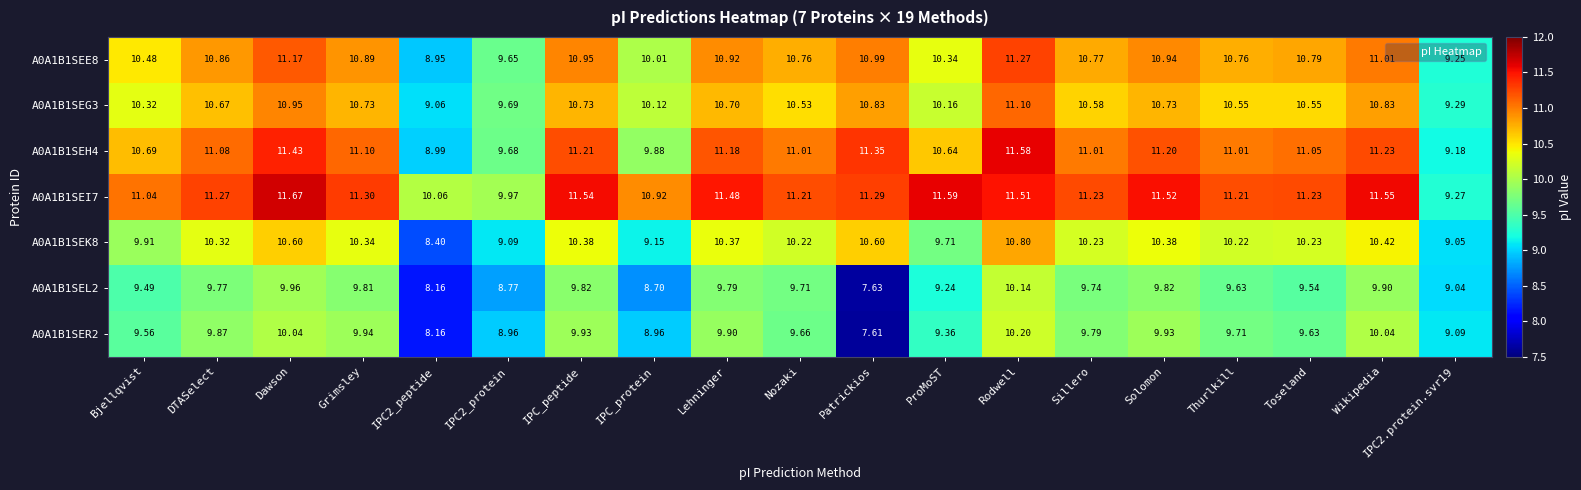

What is the smallest value displayed?

7.6